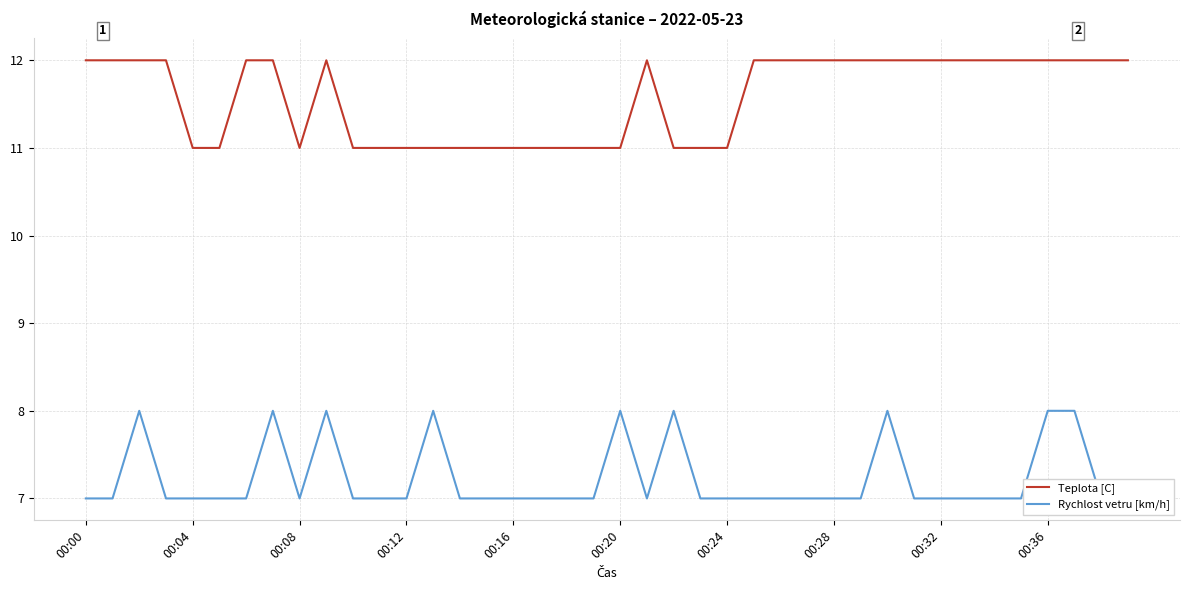

What are all the series names shown in the legend?

Teplota [C], Rychlost vetru [km/h]